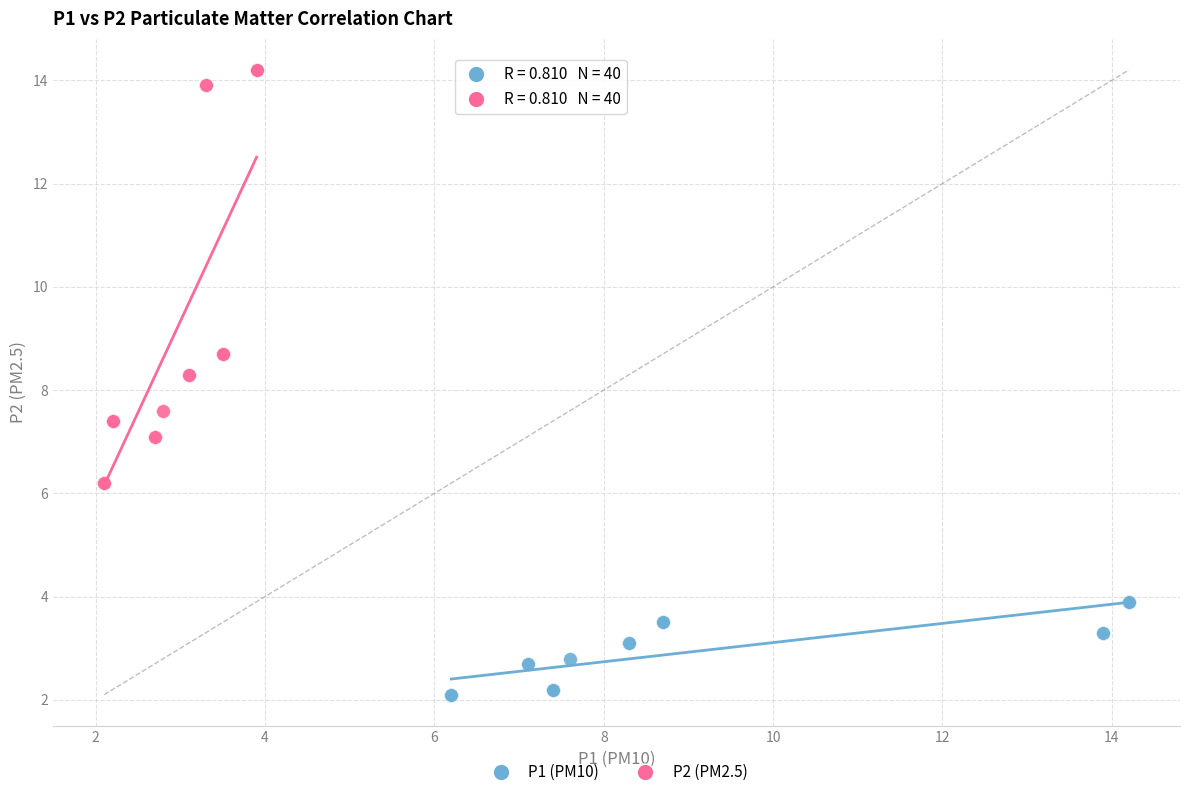

Which series reaches the maximum Y coordinate?

P2 (PM2.5)